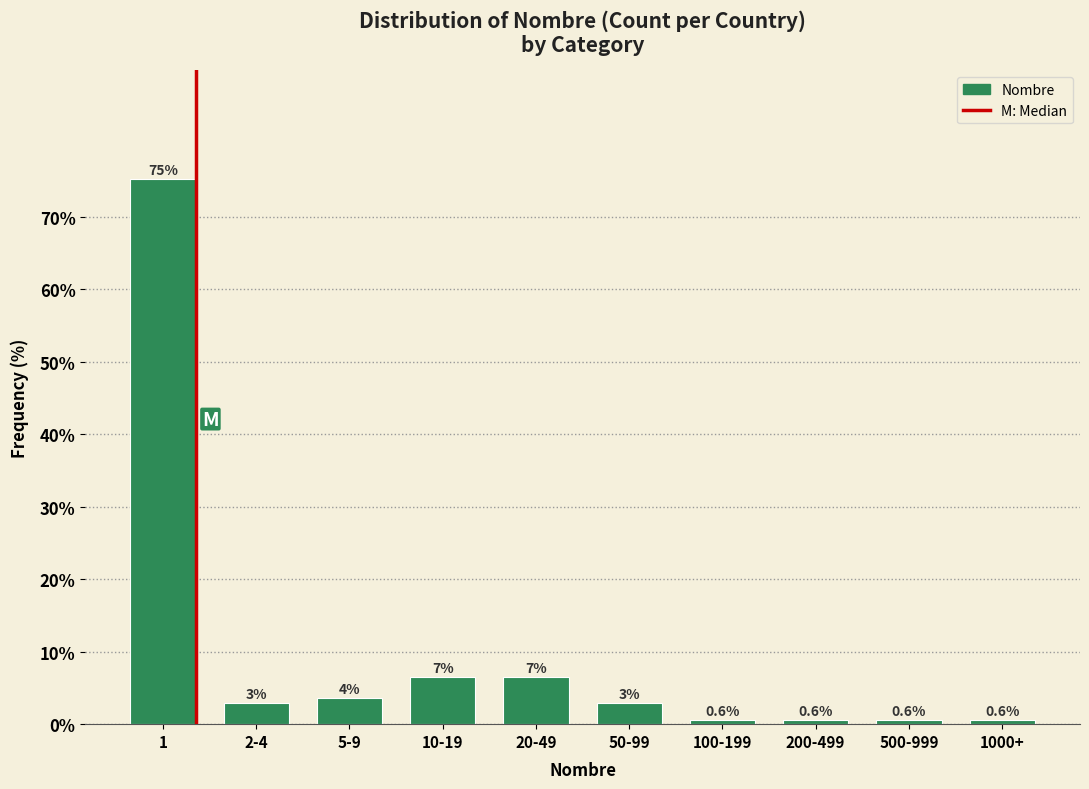

What is the difference between the values at 1000+ and 5-9?

3.0